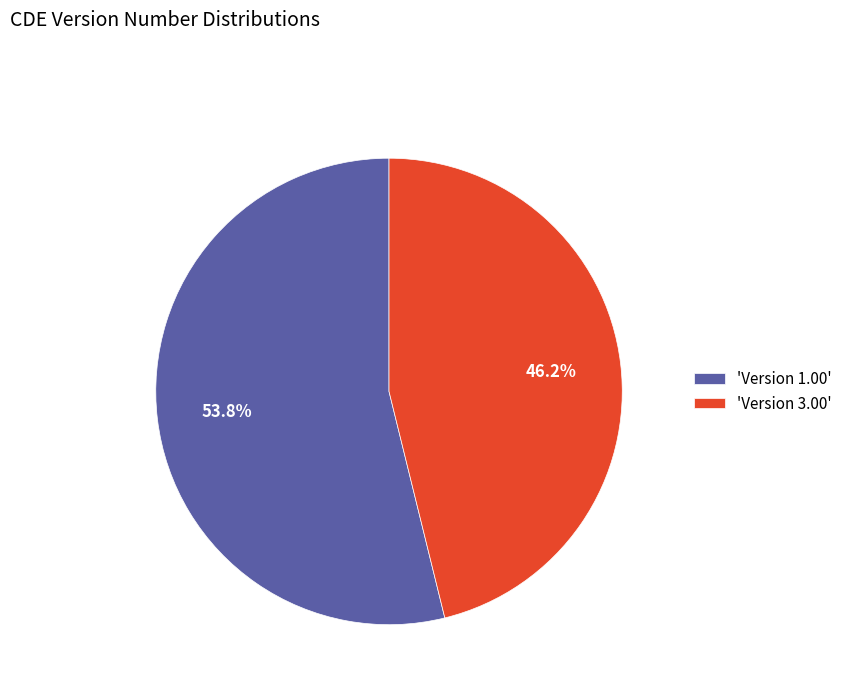

What is the ratio of the value at 'Version 3.00' to the value at 'Version 1.00'?

0.9